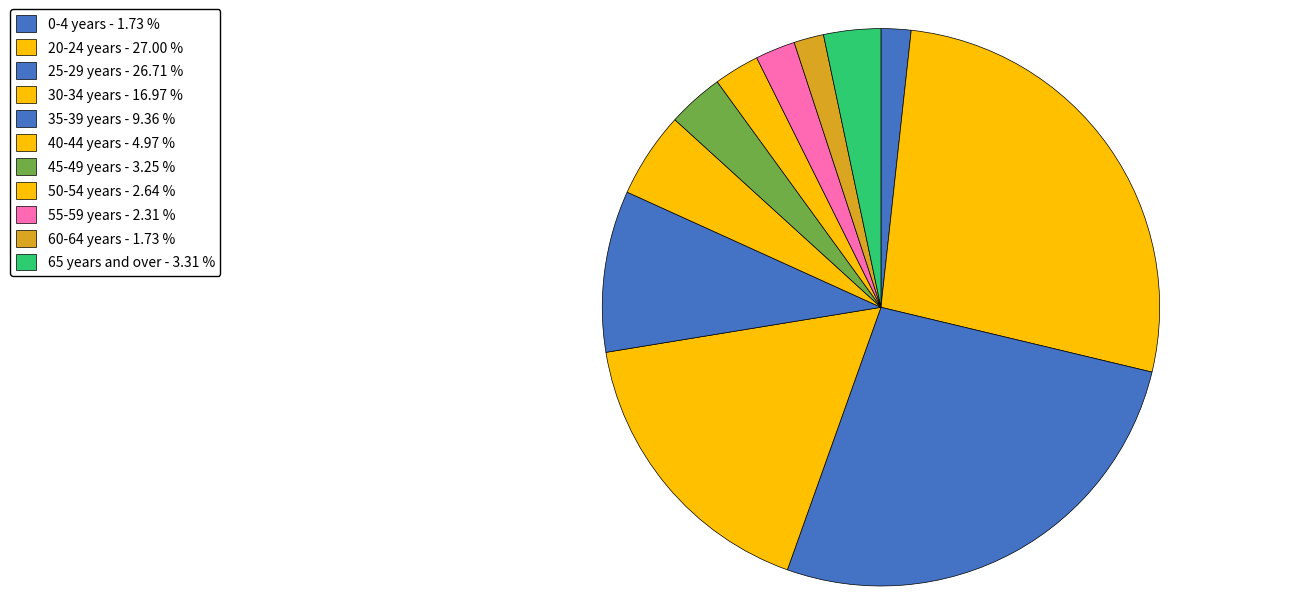

To the nearest percent, what percentage of the pie is 35-39 years?

9%